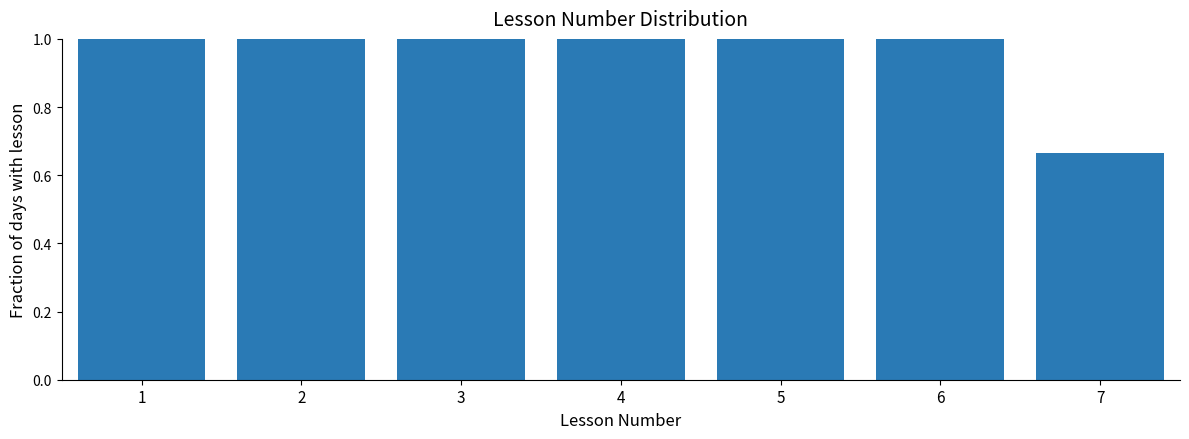

What is the sum of all values?

6.7